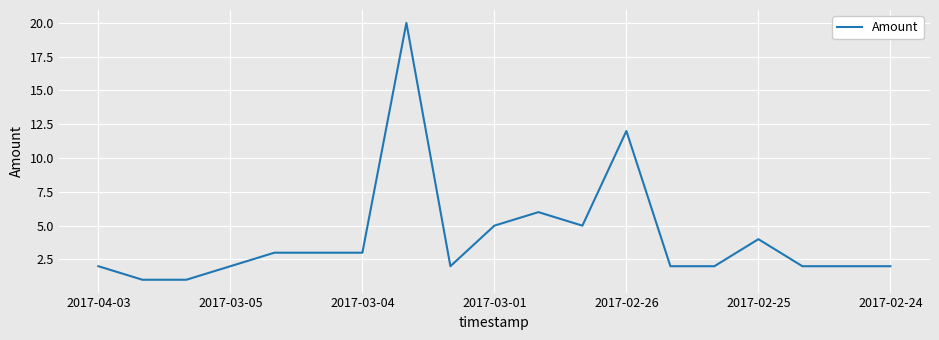

True or false: there are more than 1 points higher than both neighbors.

True